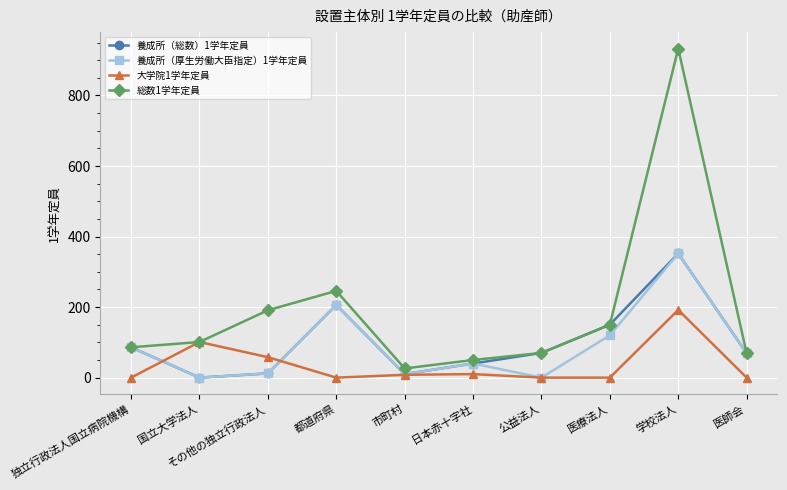

What are all the series names shown in the legend?

養成所（総数）1学年定員, 養成所（厚生労働大臣指定）1学年定員, 大学院1学年定員, 総数1学年定員